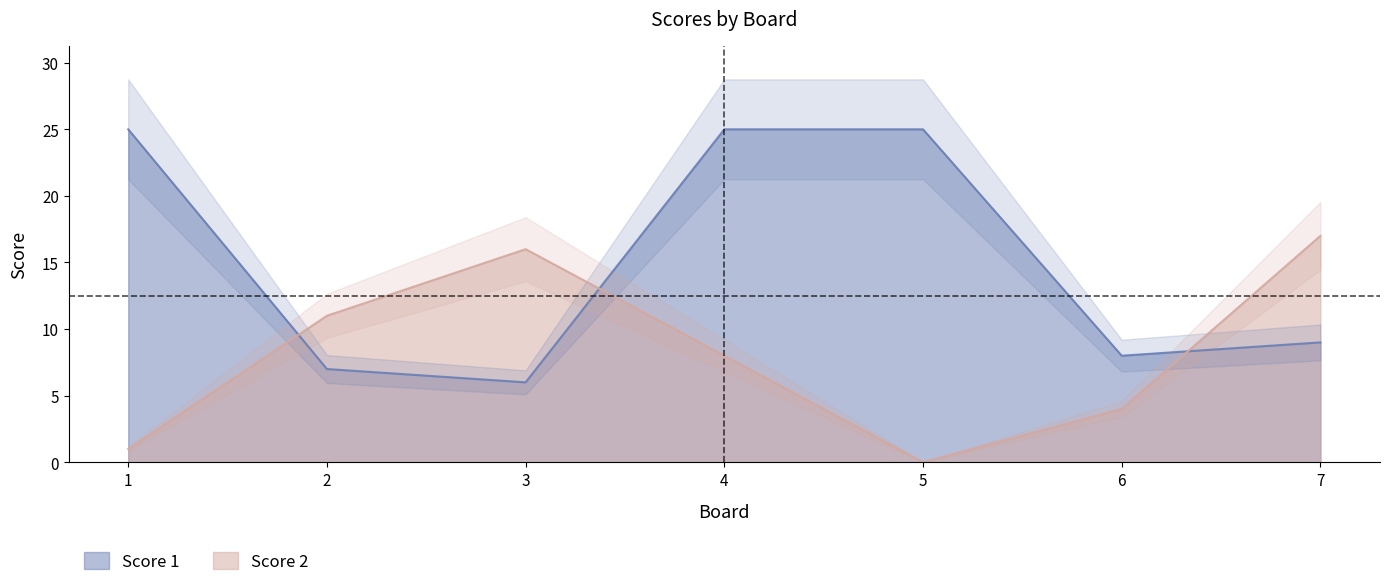

What is the difference between the Score 1 values at 6 and 4?

17